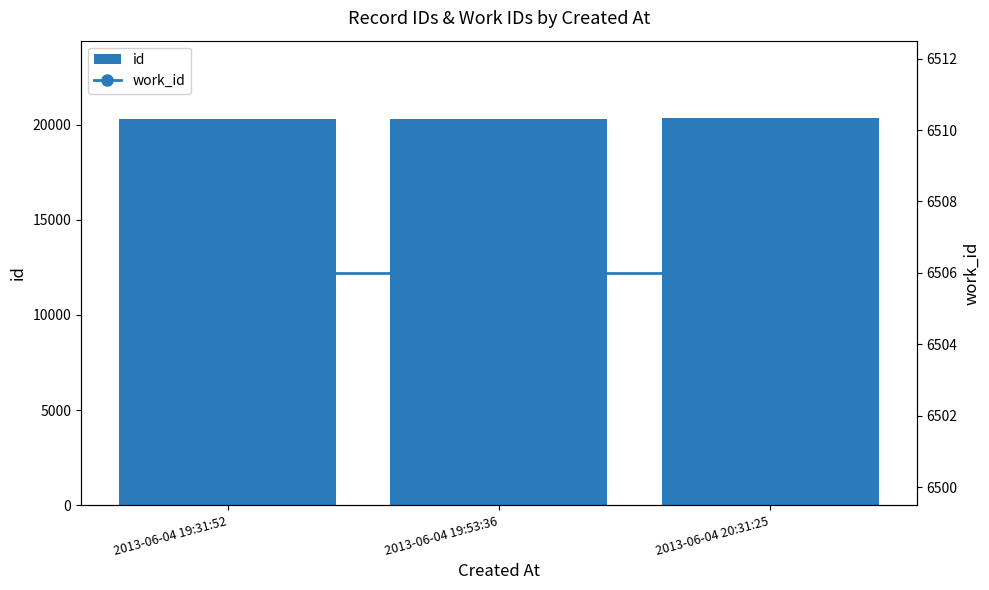

Which label corresponds to the largest value in the chart?

2013-06-04 20:31:25